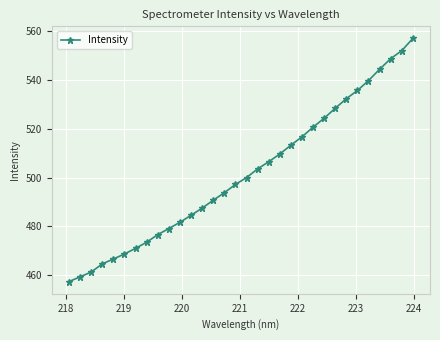

What is the value of the 30th point from the left?

548.7